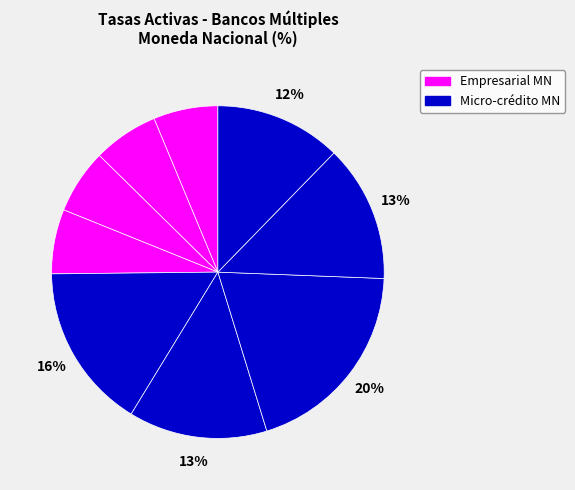

How many segments does this pie chart have?

9